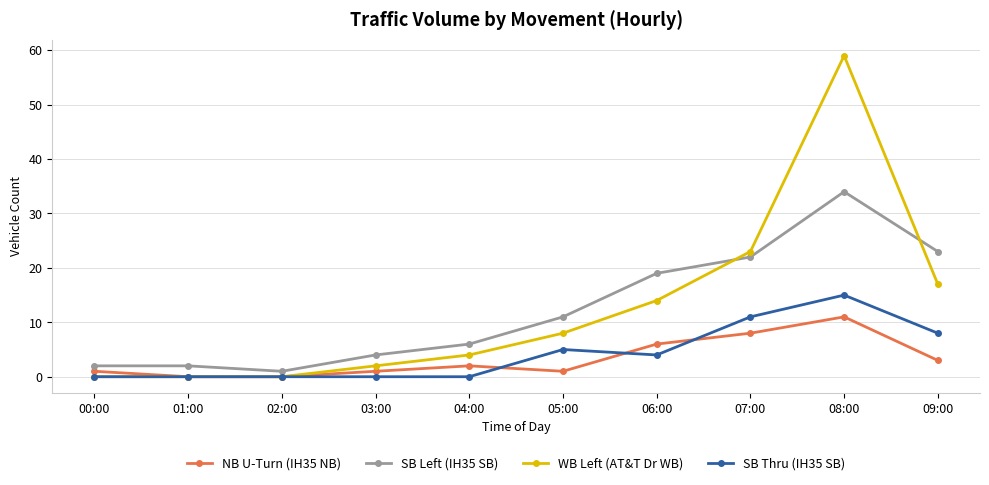

List the series in order of their peak value, highest first.

WB Left (AT&T Dr WB), SB Left (IH35 SB), SB Thru (IH35 SB), NB U-Turn (IH35 NB)